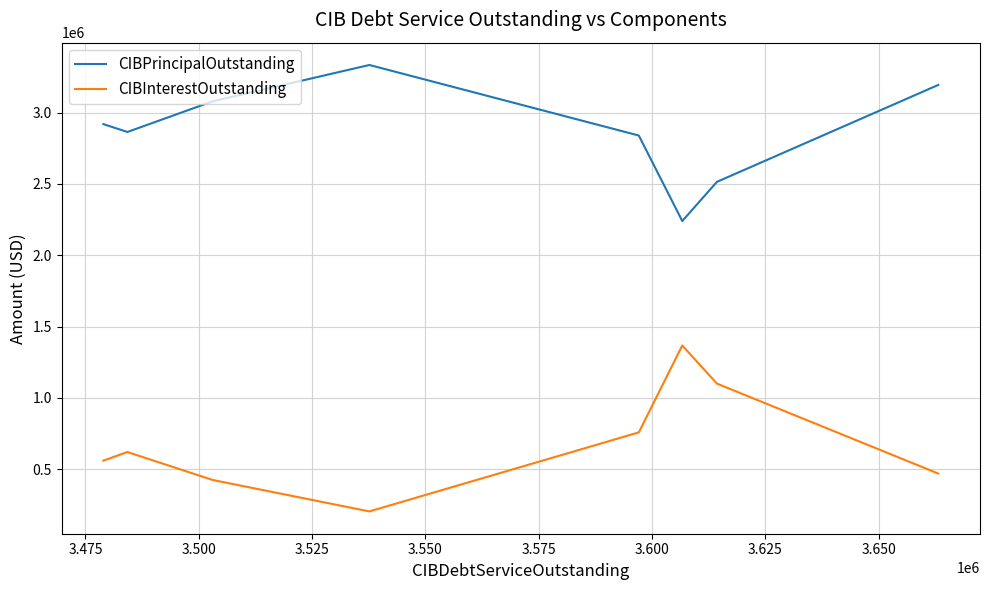

Which series has the widest spread of values?

CIBInterestOutstanding